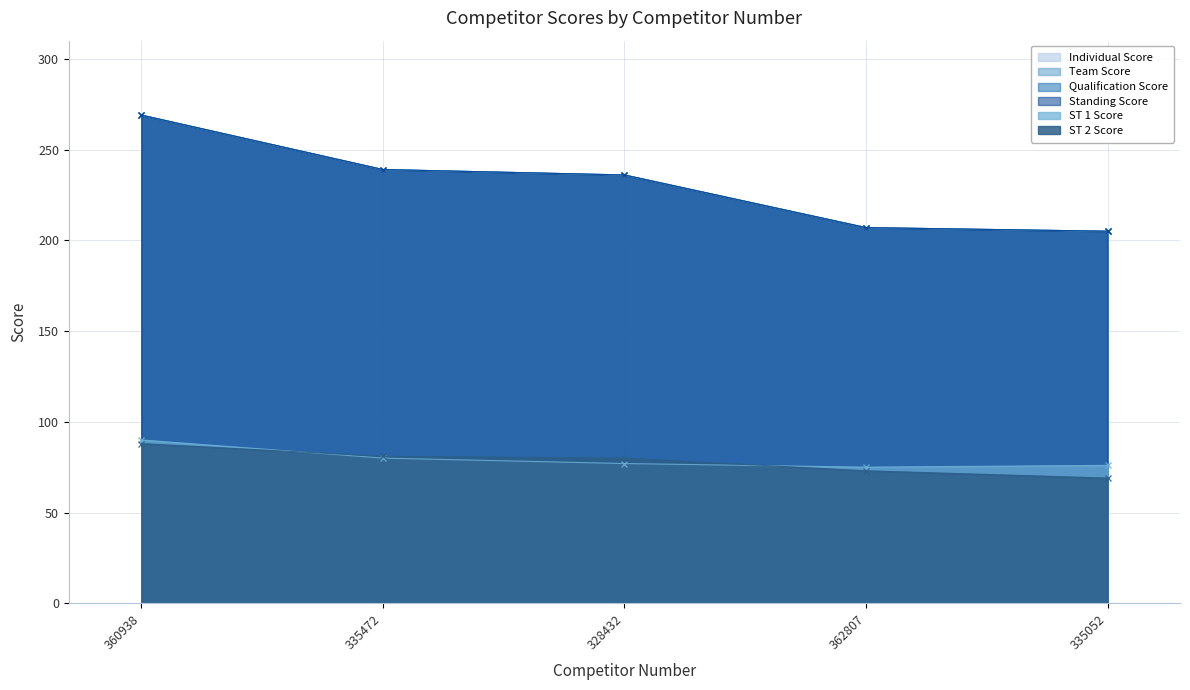

Is it true that Individual Score equals 239 at 335472?

True